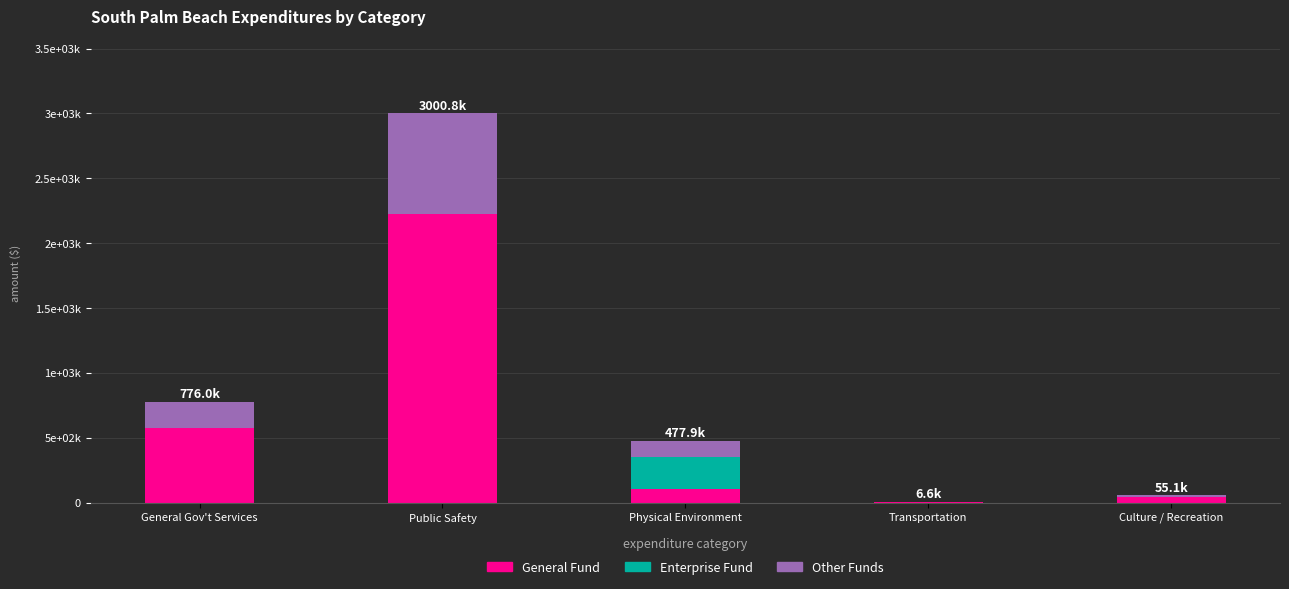

Are the bars horizontal?

No